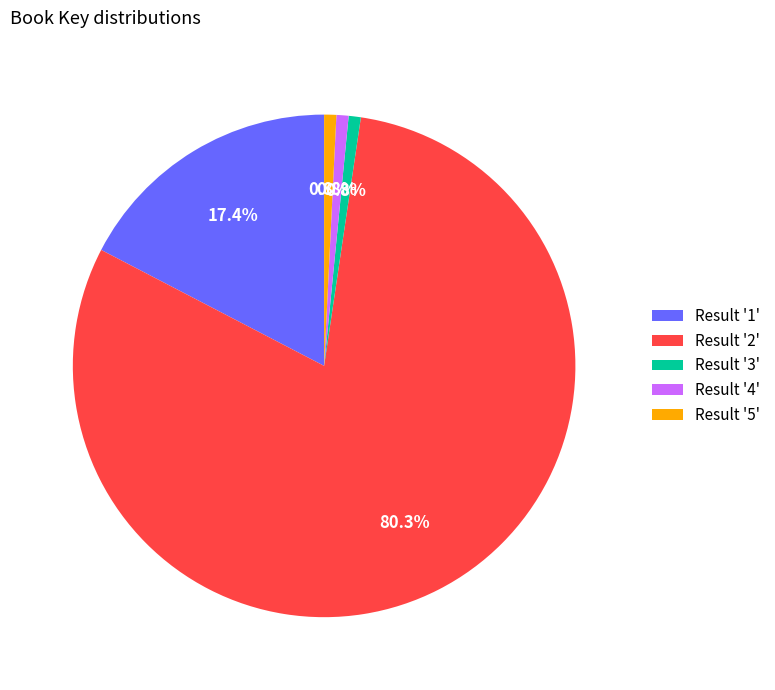

Count the number of slices in the pie.

5